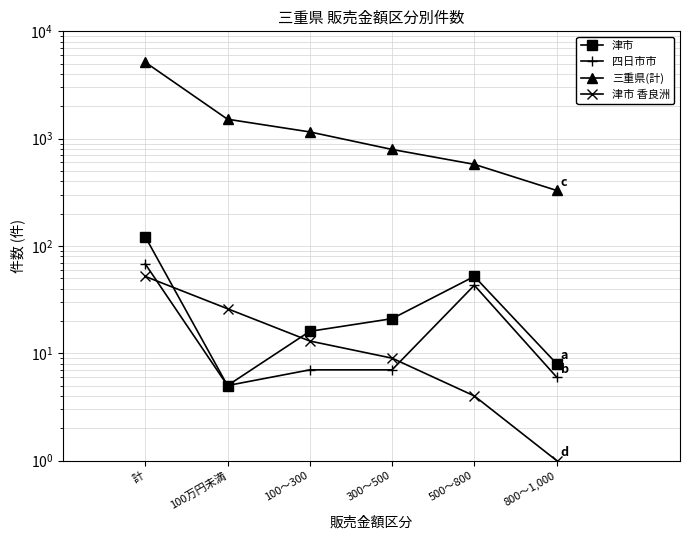

Rank the categories by 四日市市 value from highest to lowest.

計, 500～800, 100～300, 300～500, 800～1,000, 100万円未満